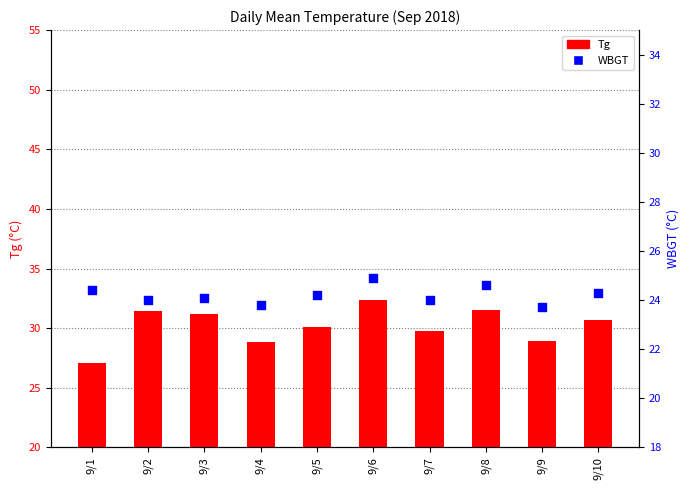

What is the total value across all series at 9/9?

52.6